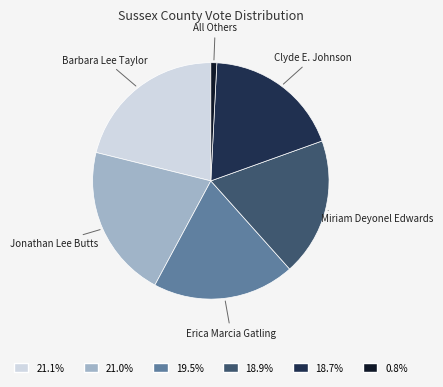

Which slice is the smallest?

All Others